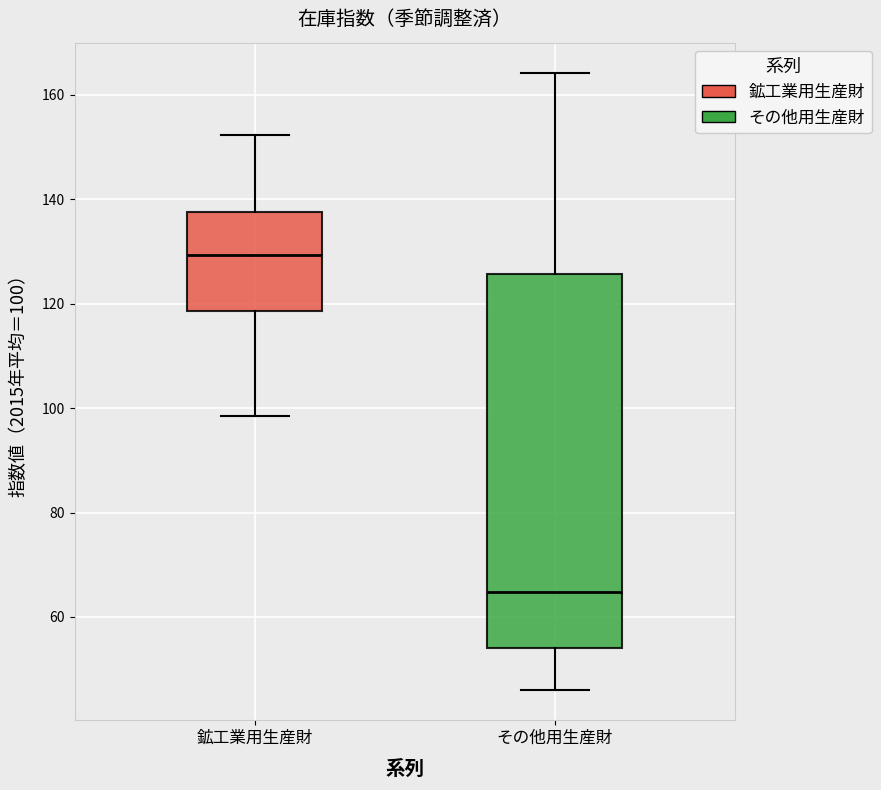

Which box has the highest median line?

鉱工業用生産財